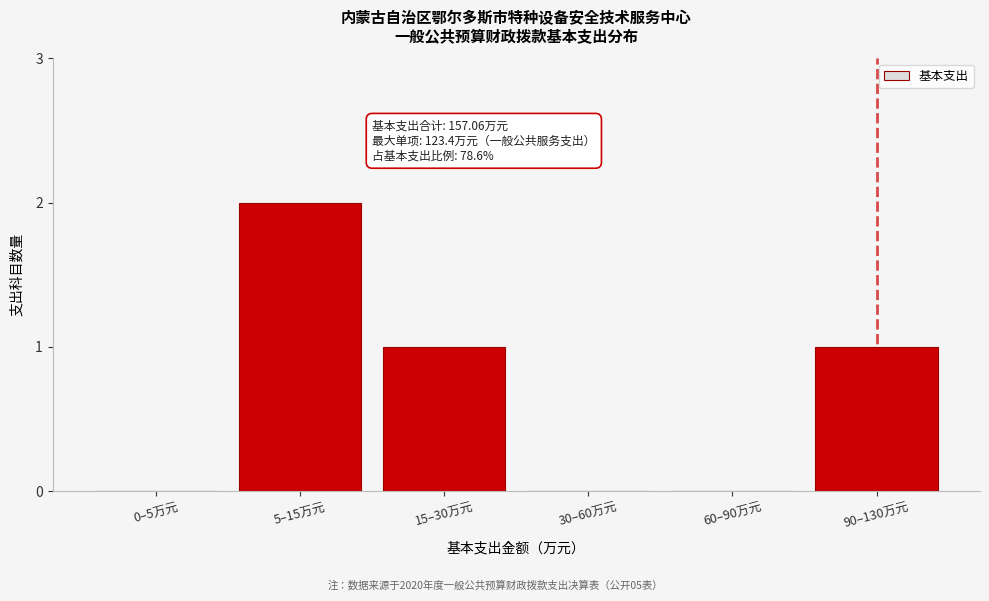

Reading right to left, list all the values displayed in this chart.

90–130万元=1	60–90万元=0	30–60万元=0	15–30万元=1	5–15万元=2	0–5万元=0